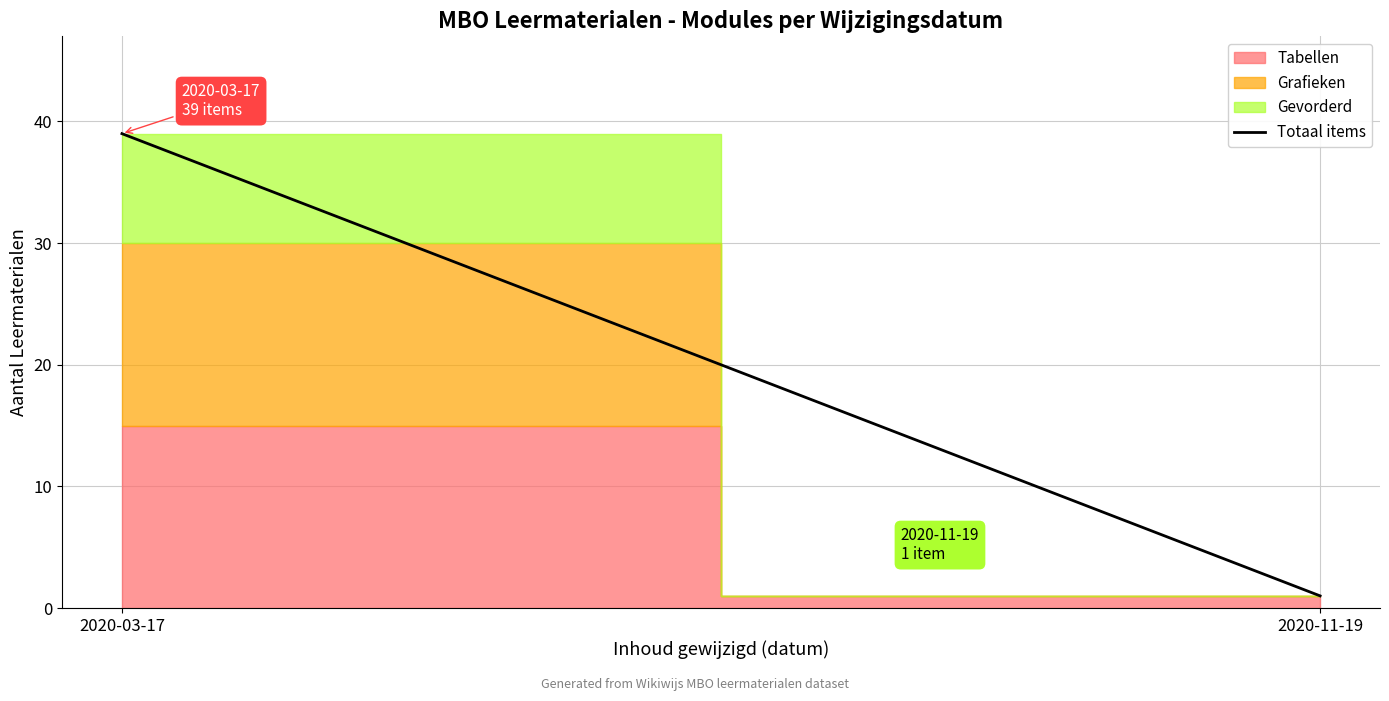

Which category has the lowest value across all series?

2020-11-19